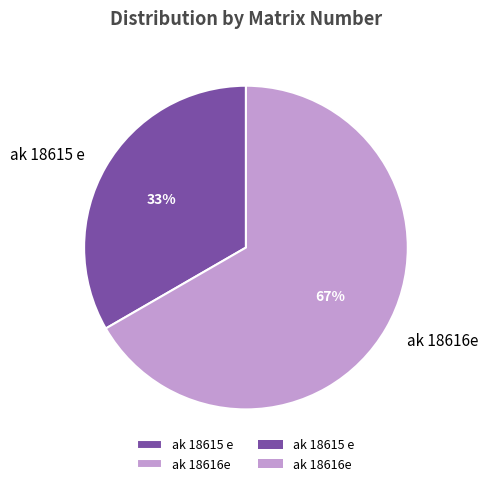

Count the number of slices in the pie.

2